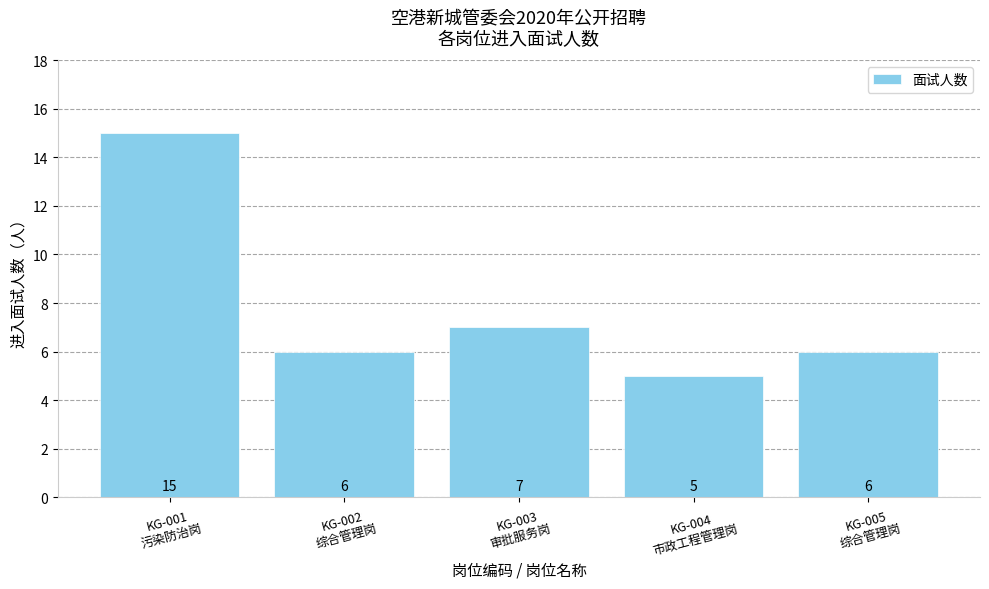

What is the change in value from KG-003
审批服务岗 to KG-005
综合管理岗?

-1